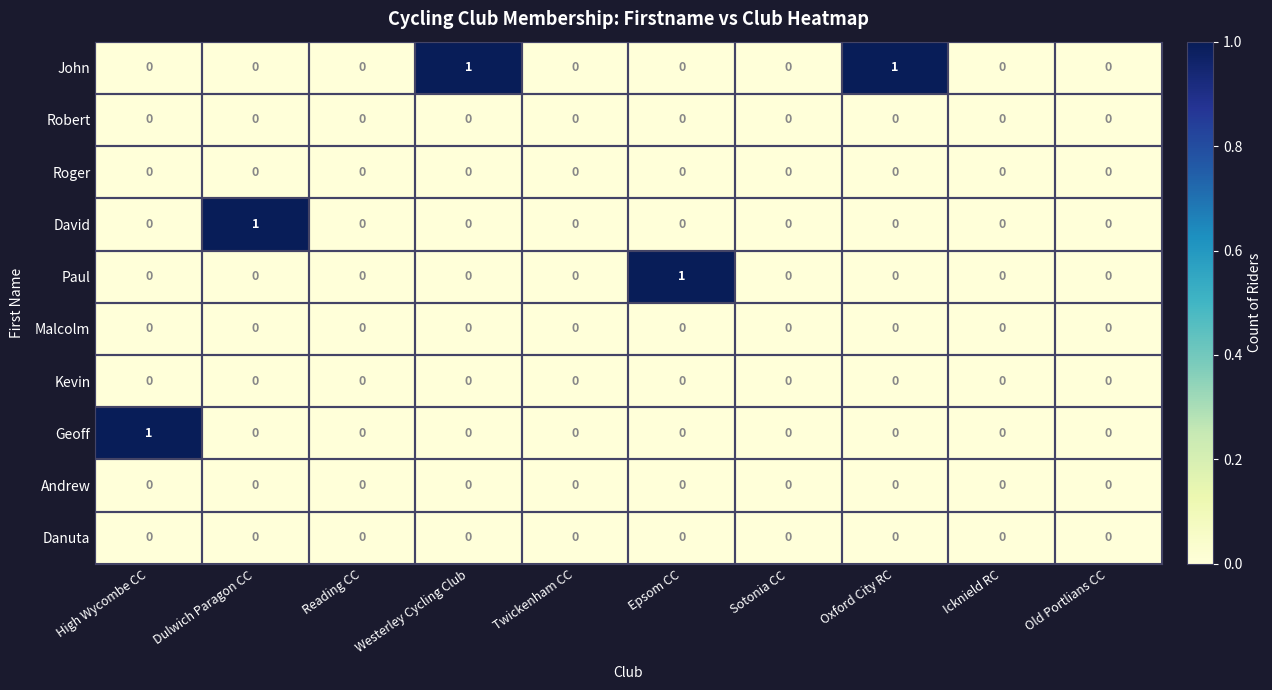

The value of Kevin at Sotonia CC is 0. True or false?

True